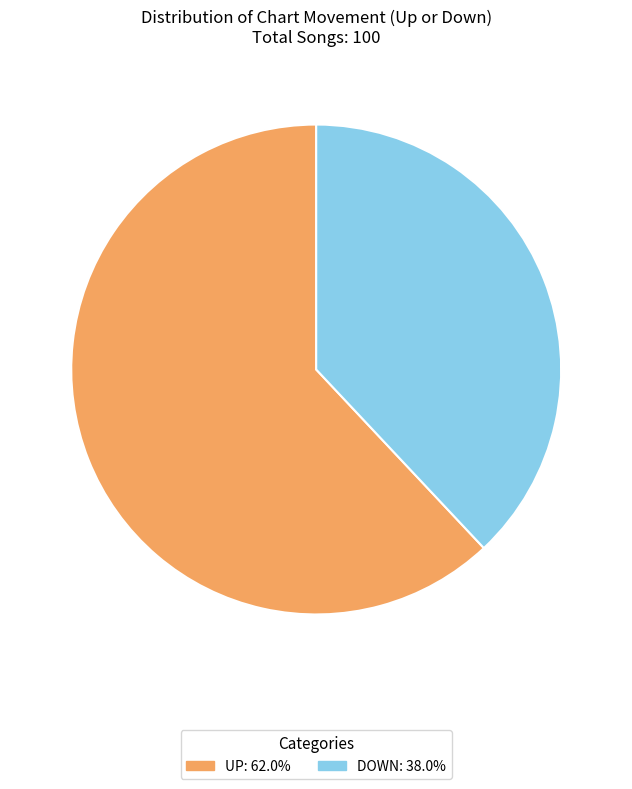

Is there any slice that represents more than half of the pie?

Yes